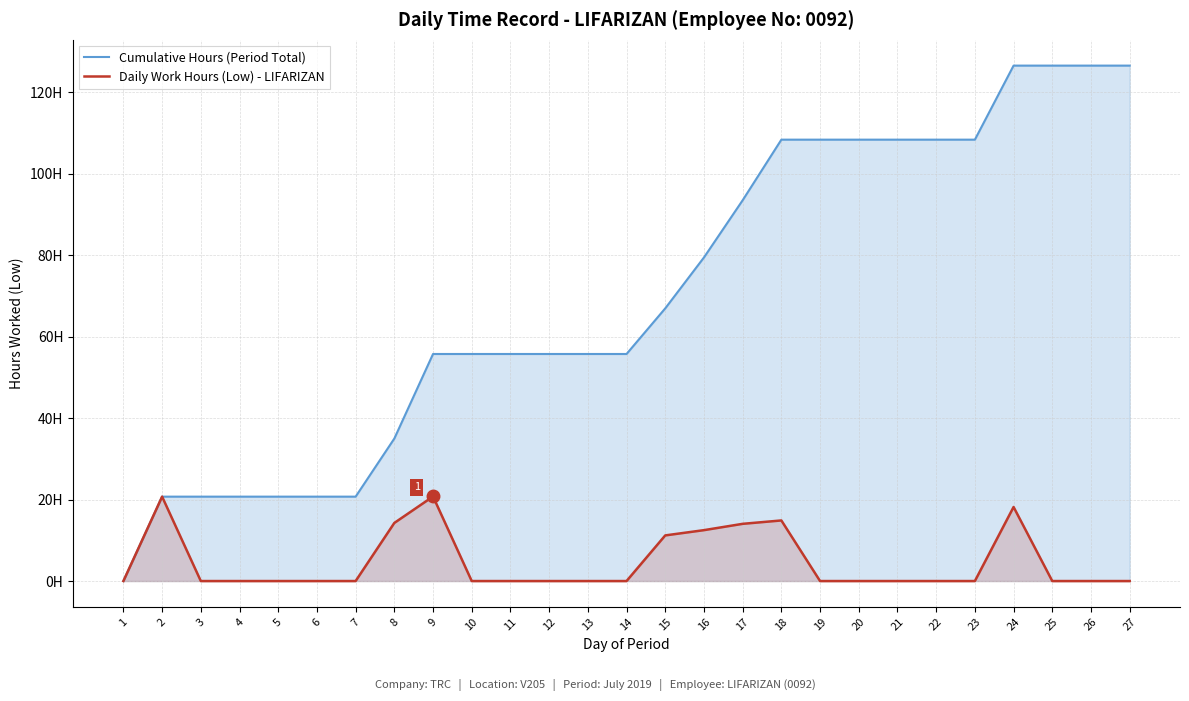

Reading left to right, transcribe all the data shown in this chart.

Cumulative Hours (Period Total): 1=0.0	2=20.7	3=20.7	4=20.7	5=20.7	6=20.7	7=20.7	8=35.0	9=55.7	10=55.7	11=55.7	12=55.7	13=55.7	14=55.7	15=66.9	16=79.4	17=93.4	18=108.3	19=108.3	20=108.3	21=108.3	22=108.3	23=108.3	24=126.5	25=126.5	26=126.5	27=126.5
Daily Work Hours (Low) - LIFARIZAN: 1=0.0	2=20.7	3=0.0	4=0.0	5=0.0	6=0.0	7=0.0	8=14.3	9=20.8	10=0.0	11=0.0	12=0.0	13=0.0	14=0.0	15=11.2	16=12.5	17=14.0	18=14.9	19=0.0	20=0.0	21=0.0	22=0.0	23=0.0	24=18.2	25=0.0	26=0.0	27=0.0